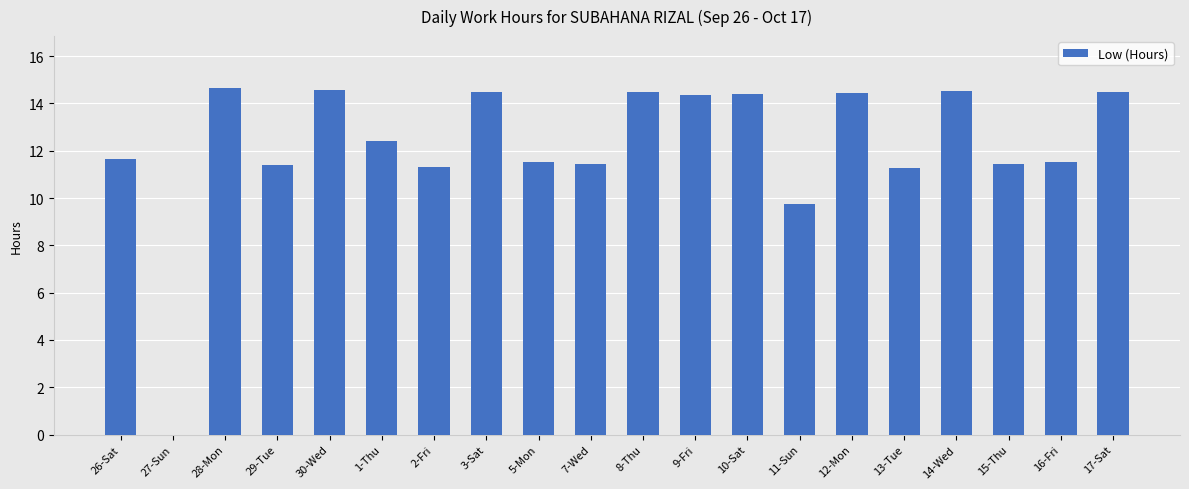

What is the greatest value displayed?

14.7